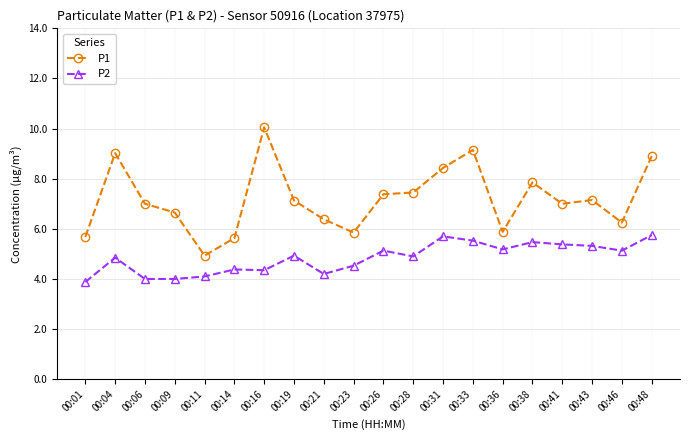

True or false: P2 and P1 intersect in this chart.

False